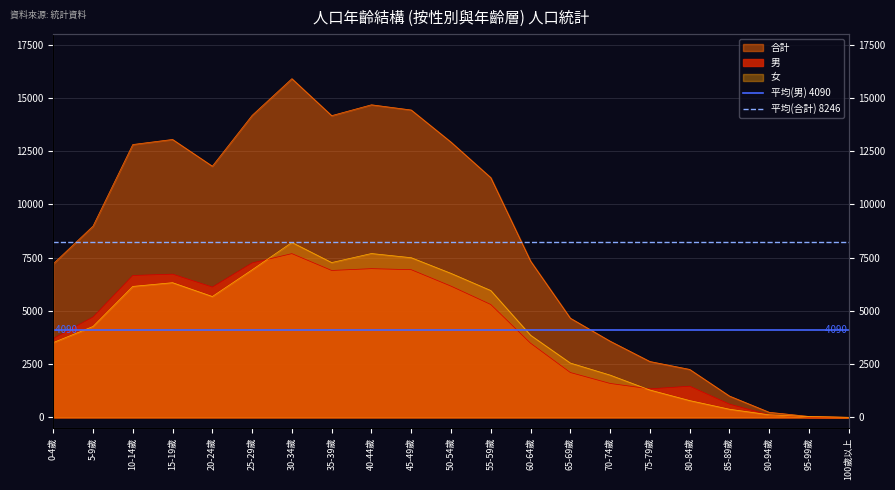

True or false: 平均(合計) 8246 has a value of 11794 at 0-4歲.

False